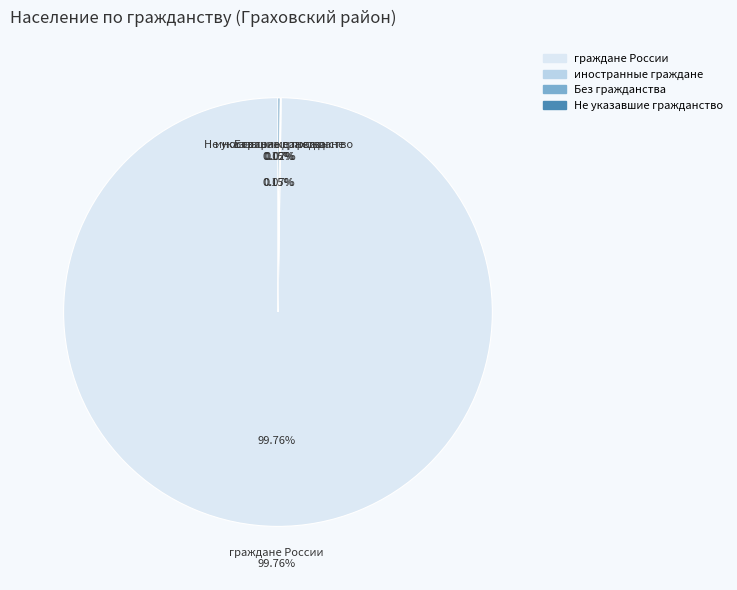

Count the number of slices in the pie.

4